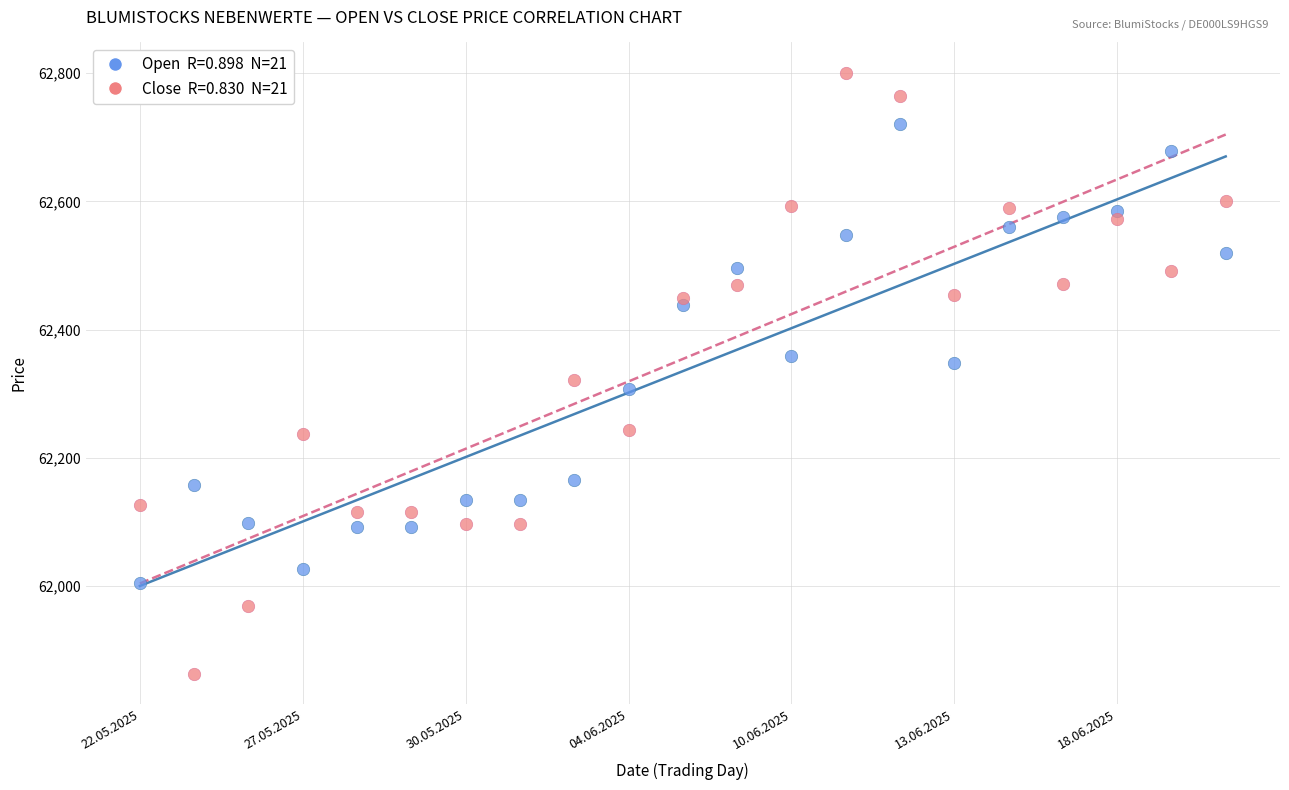

Across all data points, what is the range of Y values (max minus min)?

938